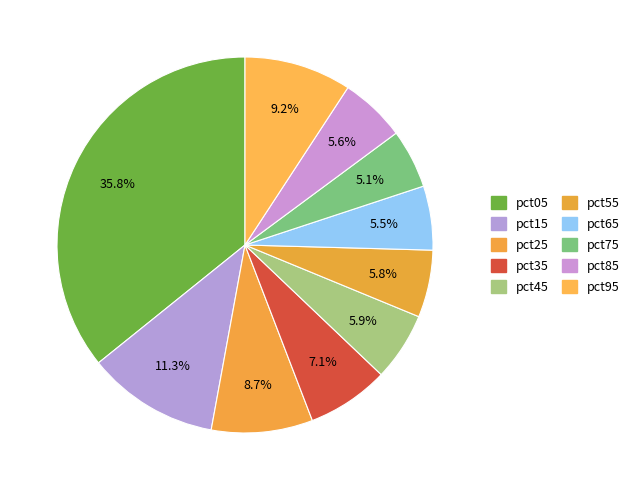

To the nearest percent, what portion does pct85 represent?

6%